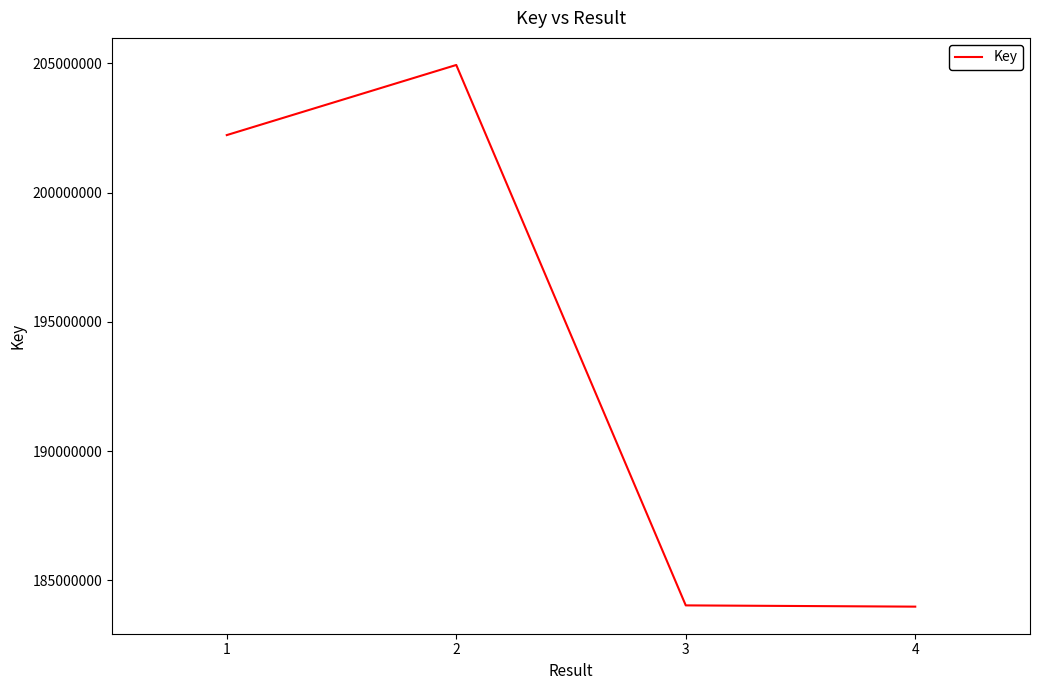

True or false: there are more than 2 points higher than both neighbors.

False